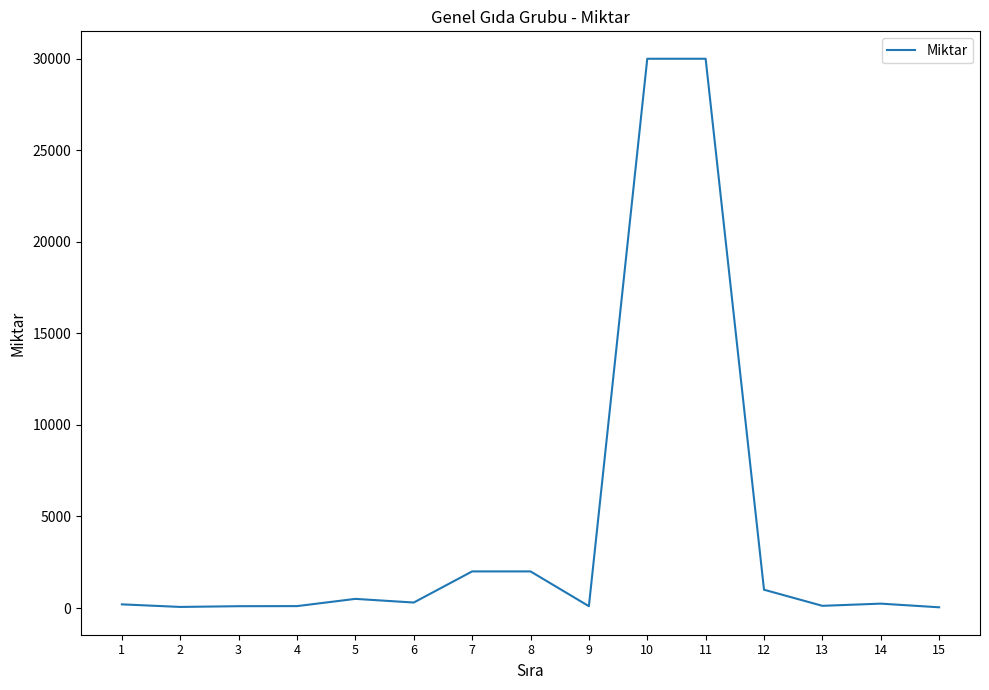

What is the ratio of the value at 9 to the value at 14?

0.4